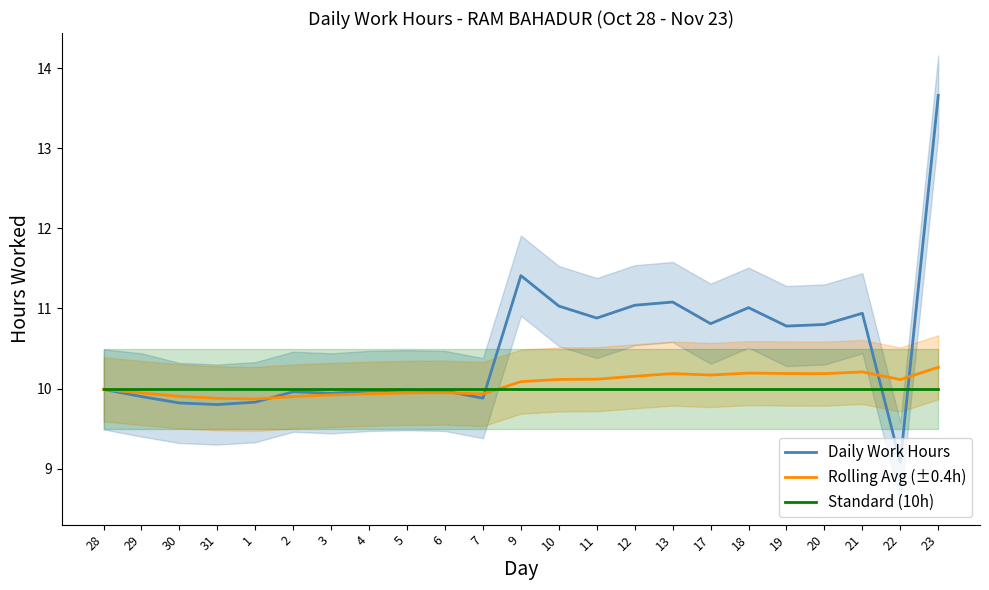

Is the value of Daily Work Hours at 18 greater than the value of Standard (10h) at 3?

Yes